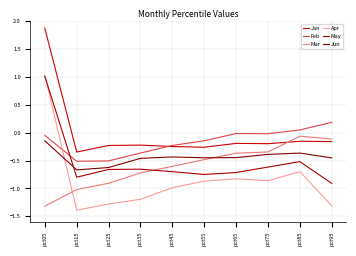

What is the sum of the May values at pct75 and pct25?

-1.3